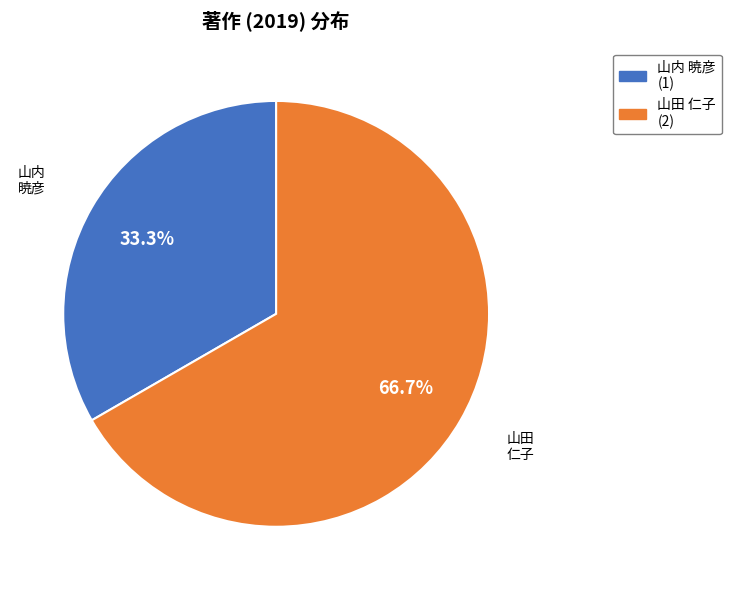

Is there any slice that represents more than half of the pie?

Yes